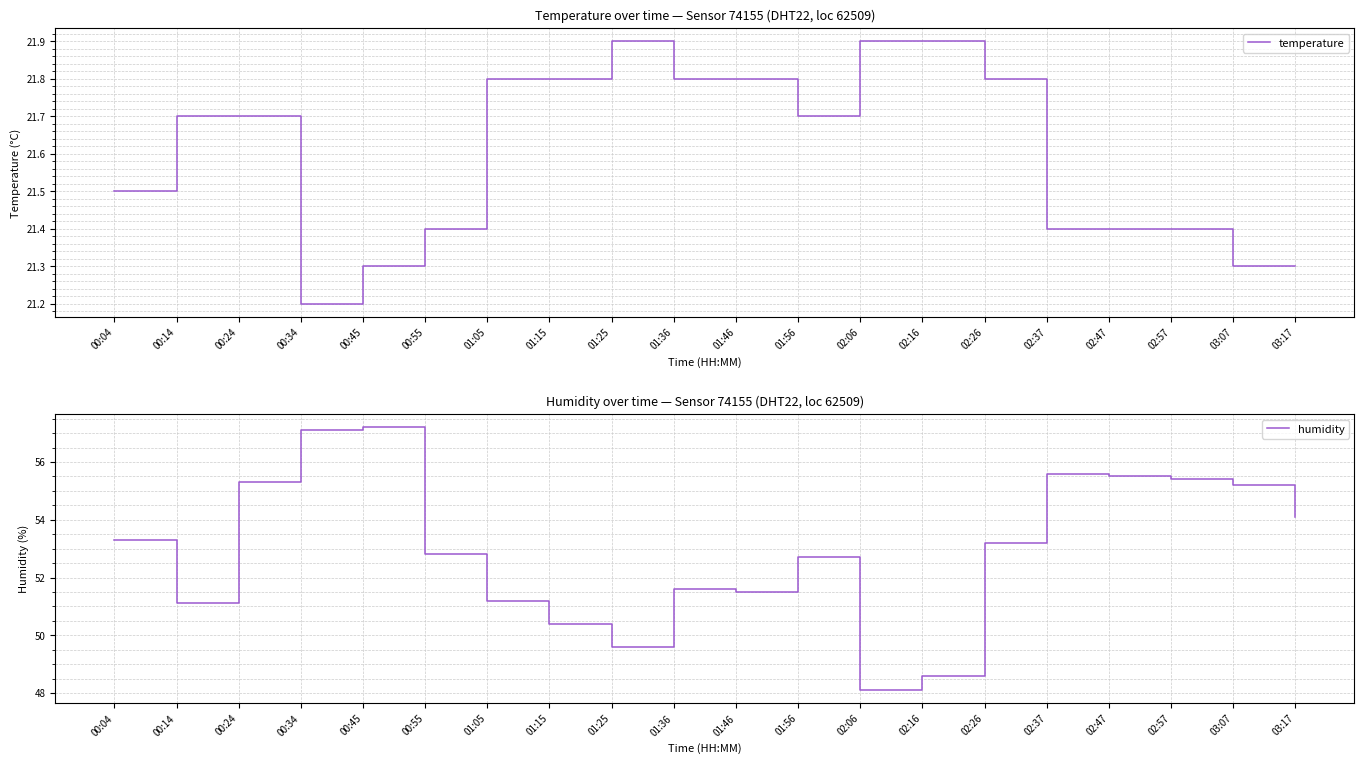

What is the label of the 8th point from the left?

01:15